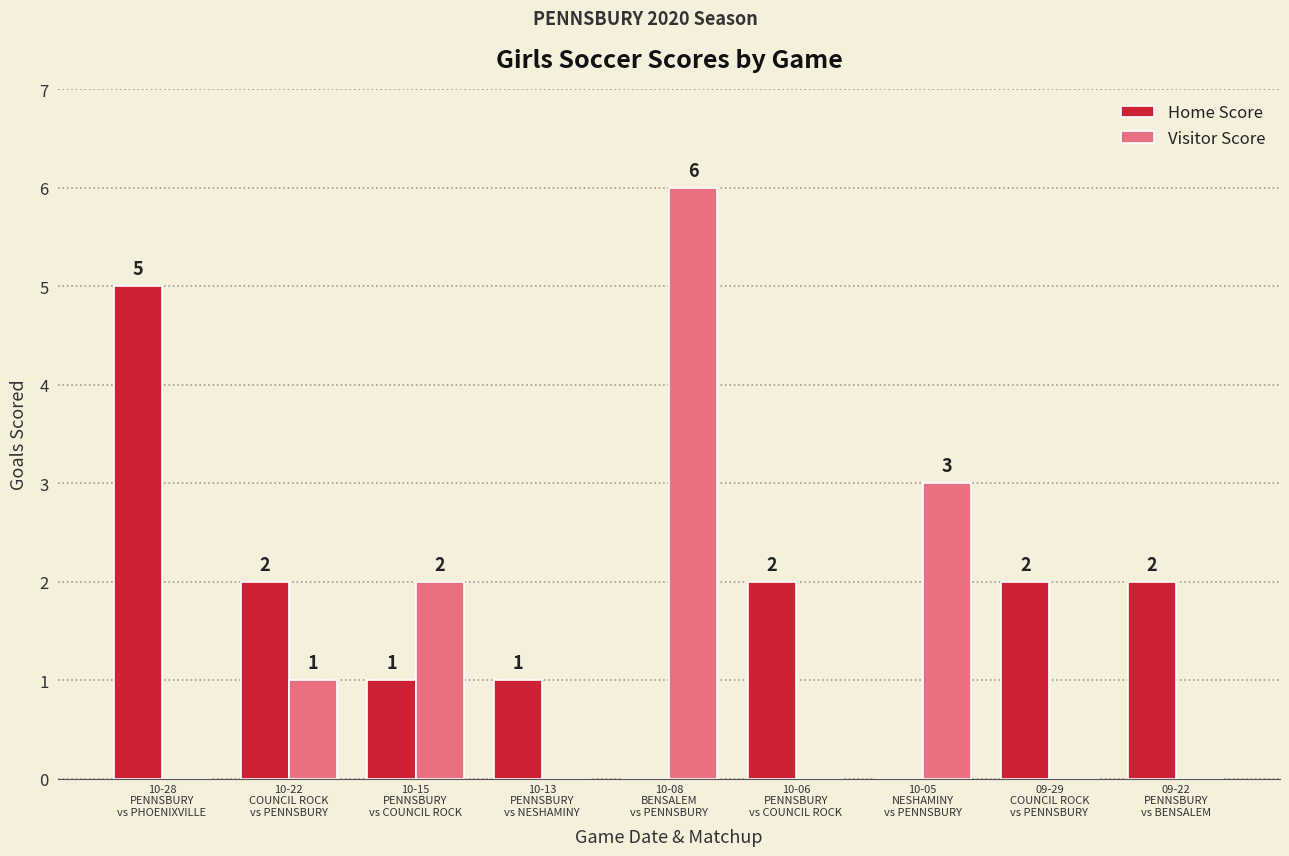

How many categories are shown in the chart?

9